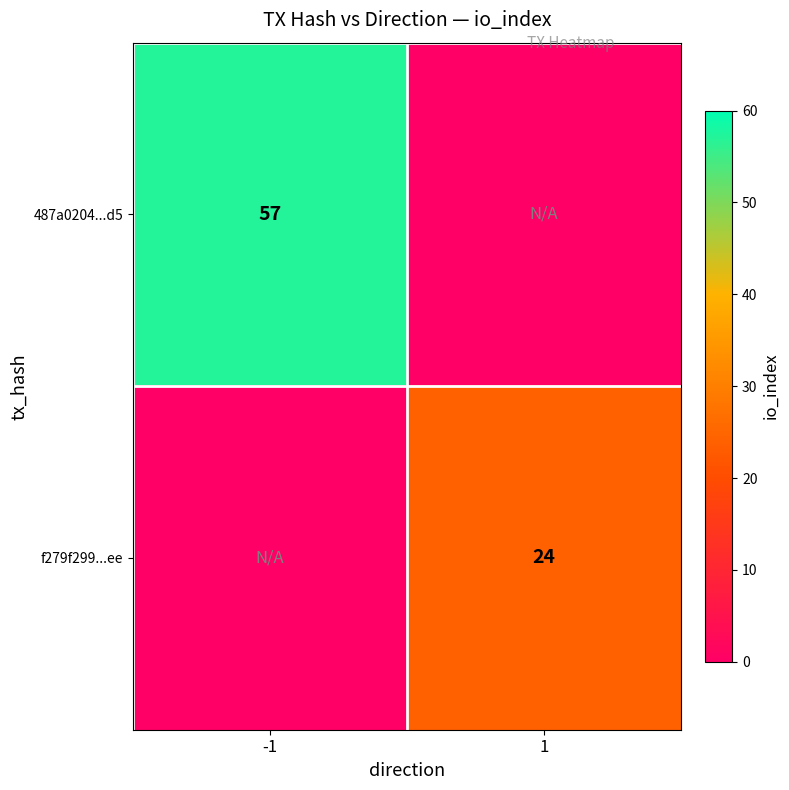

Is it true that f279f299...ee equals 24 at 1?

True